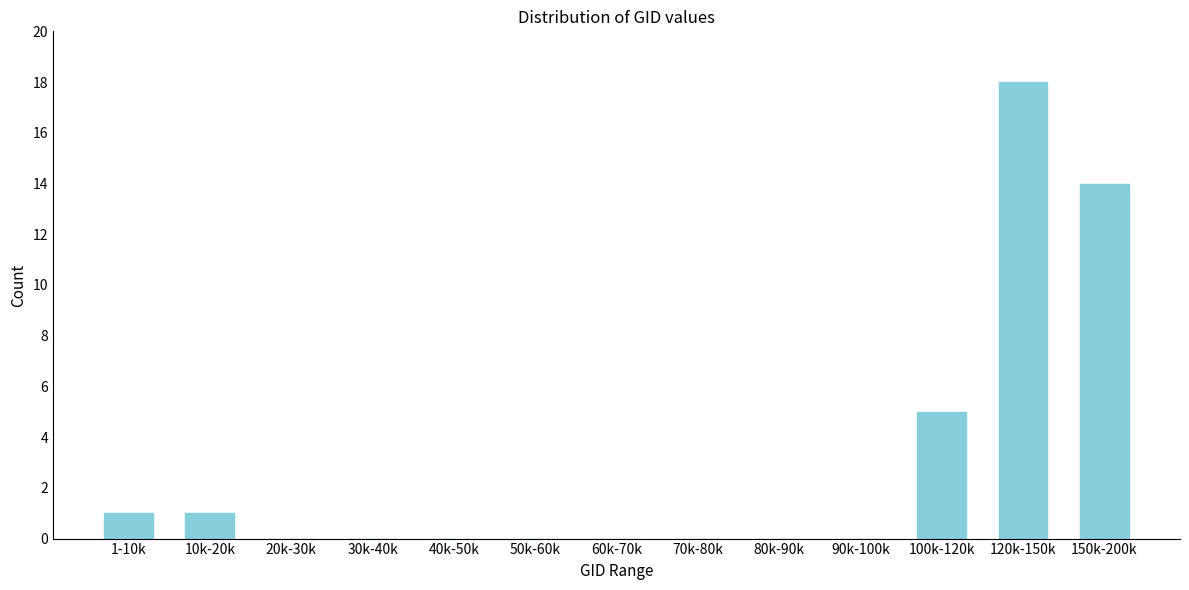

Reading left to right, extract all data points from this chart.

1-10k=1	10k-20k=1	20k-30k=0	30k-40k=0	40k-50k=0	50k-60k=0	60k-70k=0	70k-80k=0	80k-90k=0	90k-100k=0	100k-120k=5	120k-150k=18	150k-200k=14